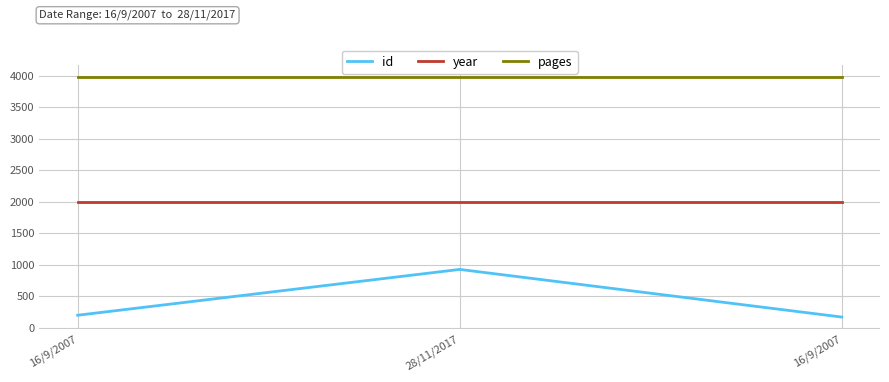

What are all the series names shown in the legend?

id, year, pages